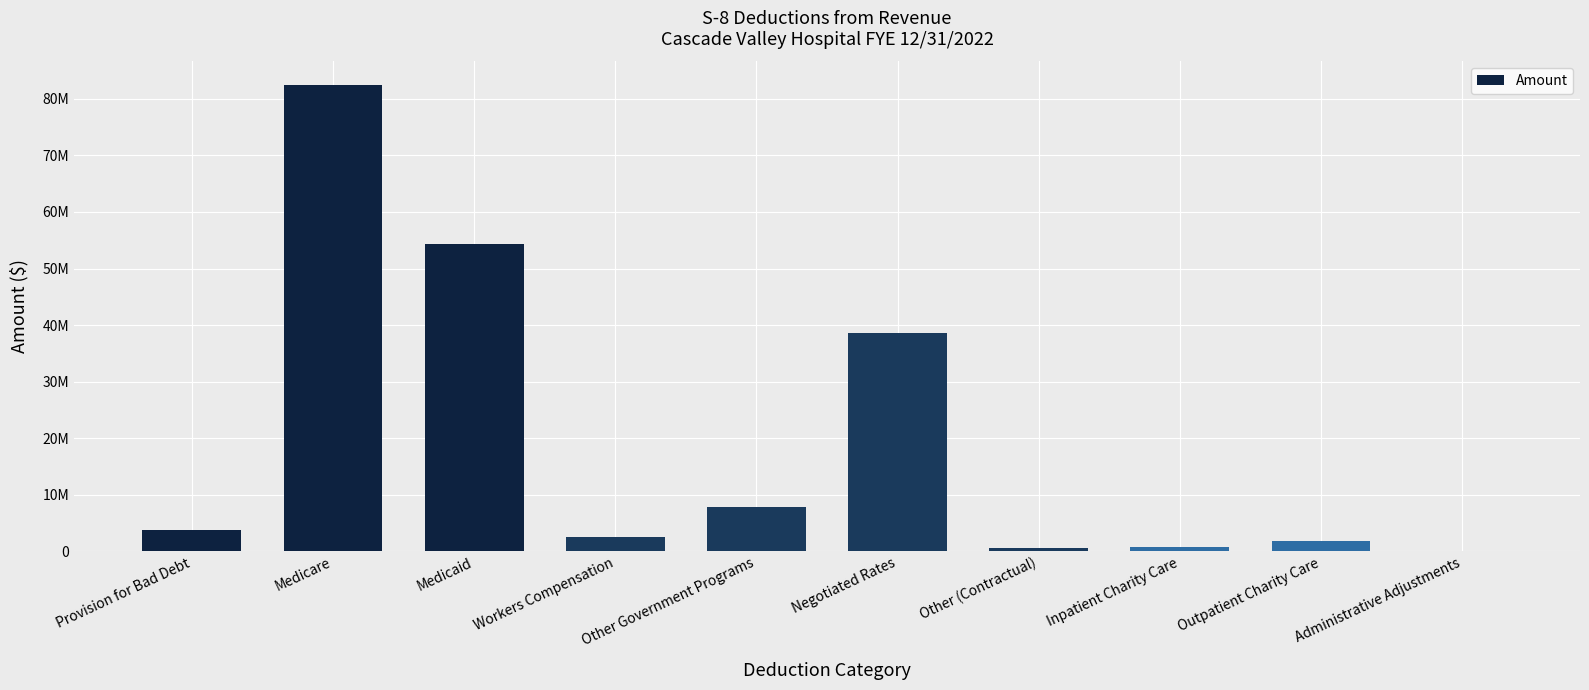

Are the bars horizontal?

No